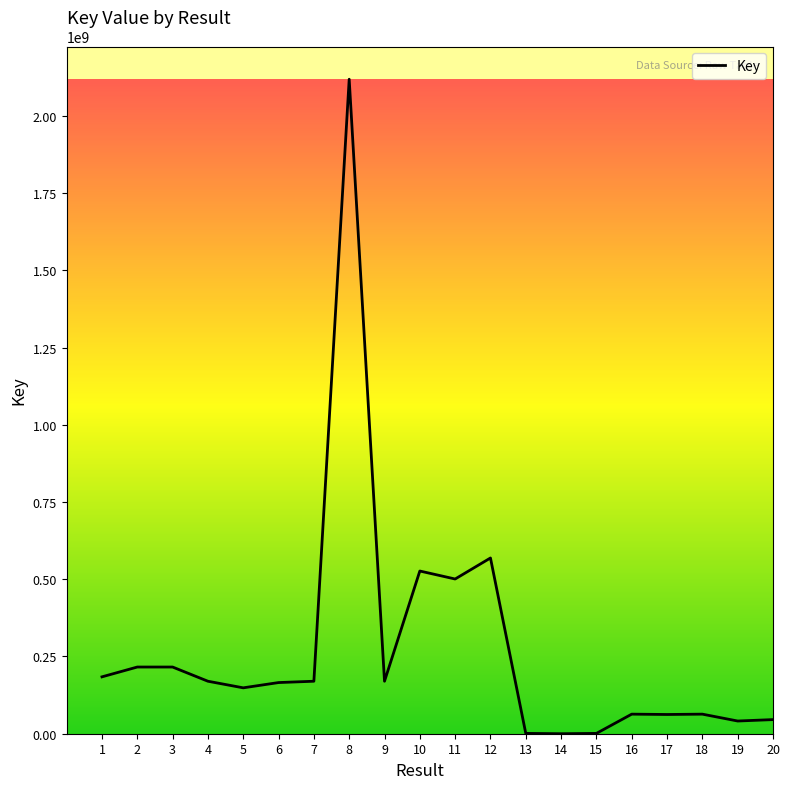

Which category has the highest value across all series?

8